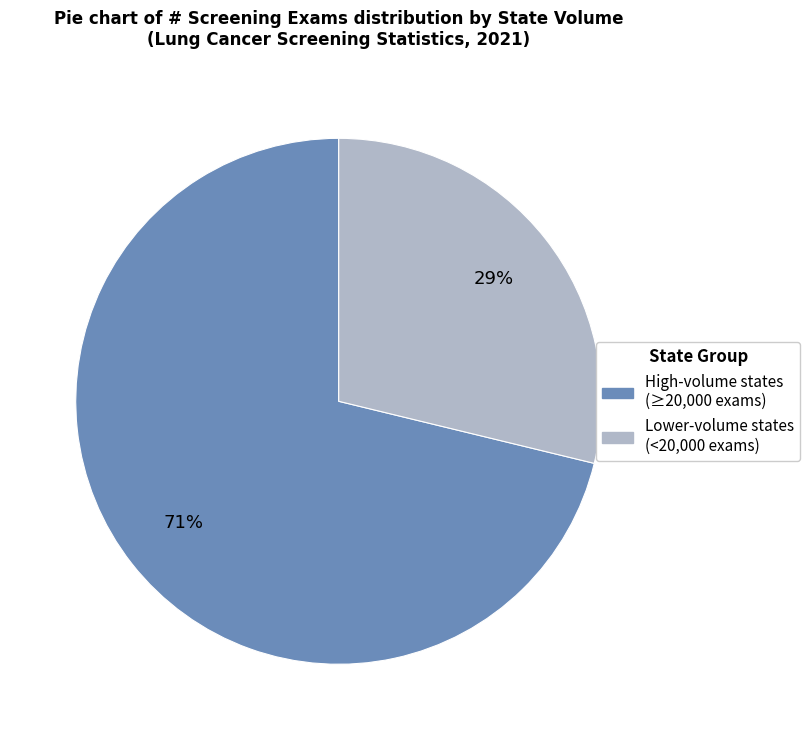

Does any single category account for the majority?

Yes